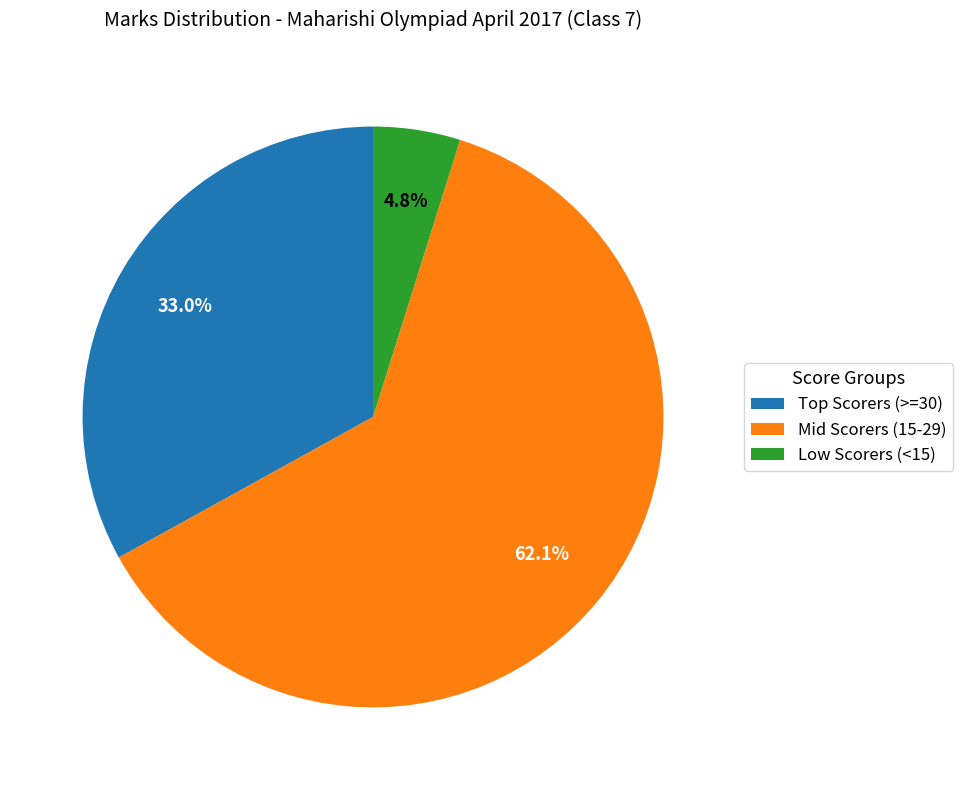

Which category accounts for the majority?

Mid Scorers (15-29)